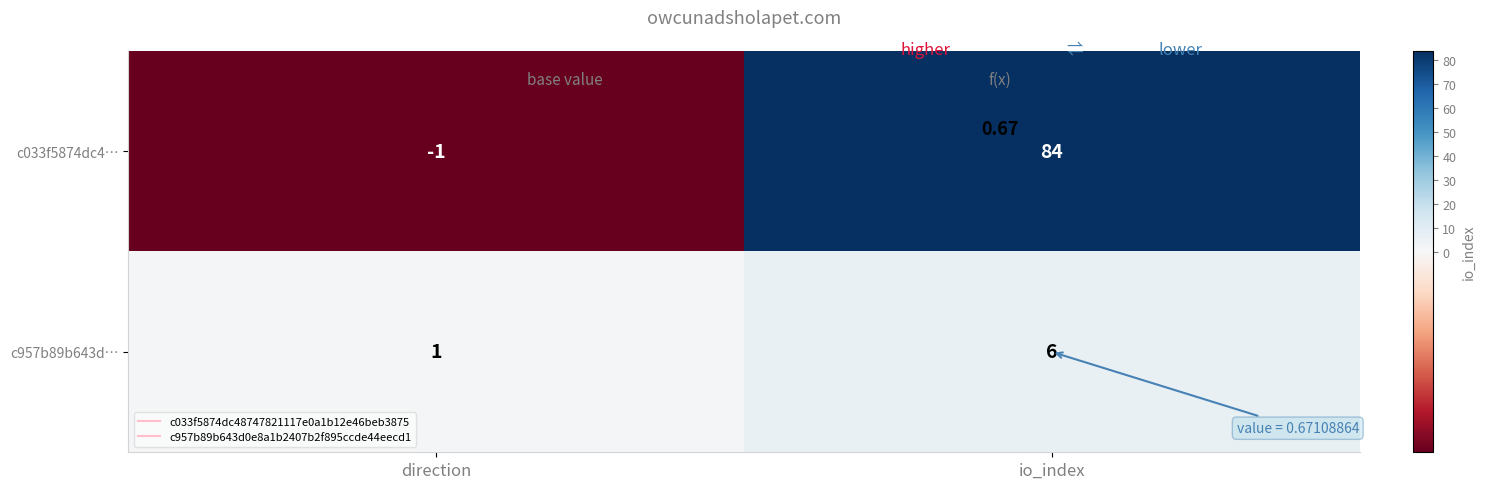

What is the total value across all series at io_index?

90